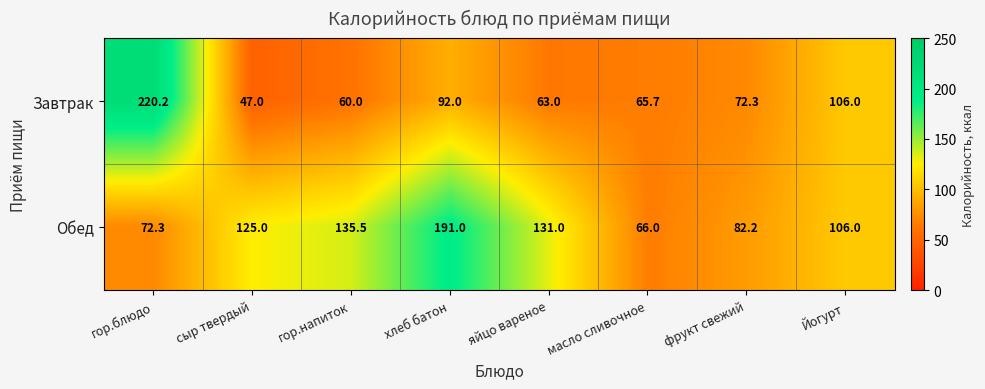

What is the sum of all Обед values?

909.0